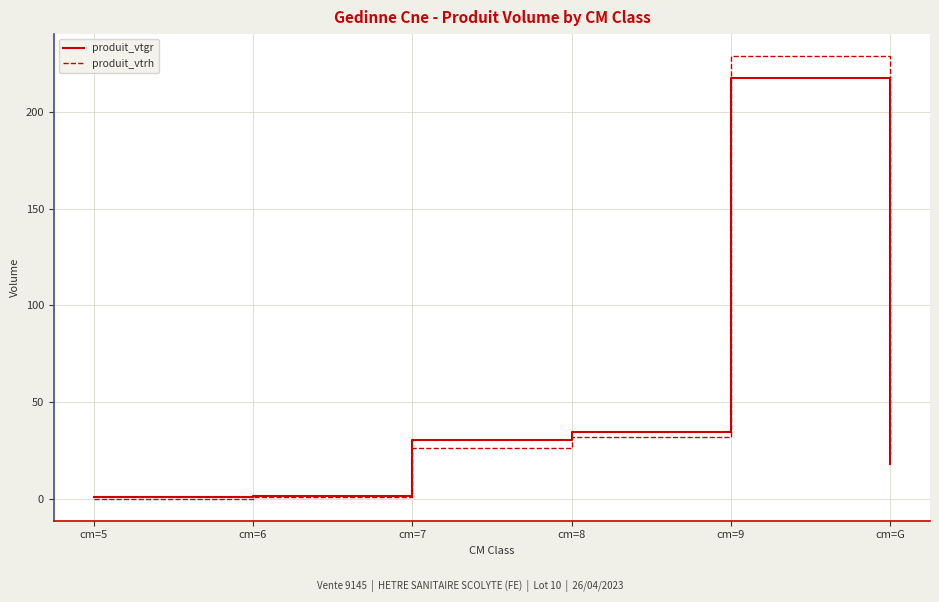

Which label corresponds to the largest value in the chart?

cm=9